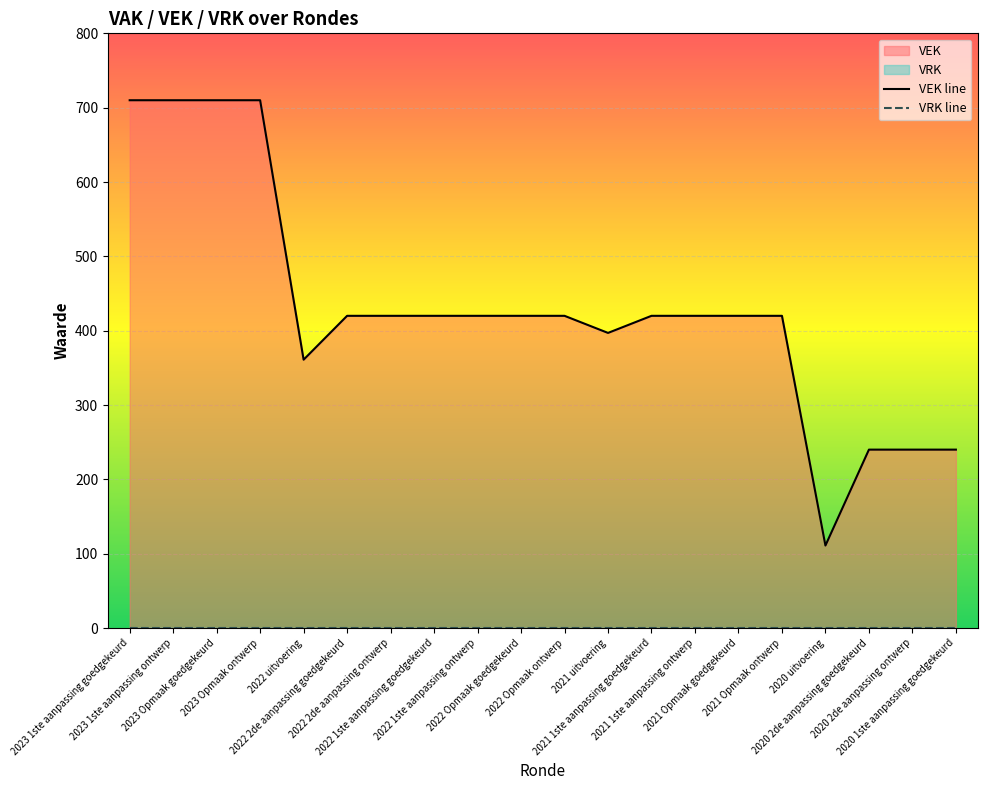

Is it true that VEK line equals 550 at 2022 2de aanpassing goedgekeurd?

False